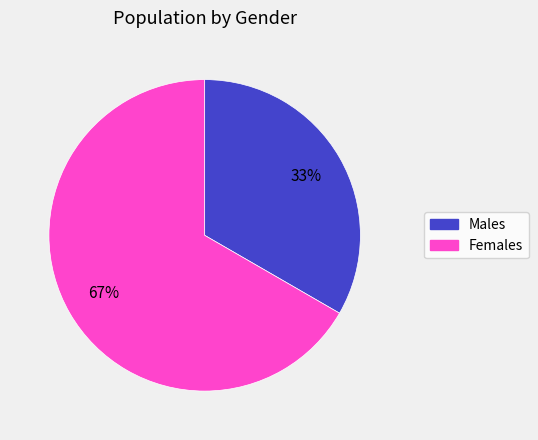

Is there any slice that represents more than half of the pie?

Yes